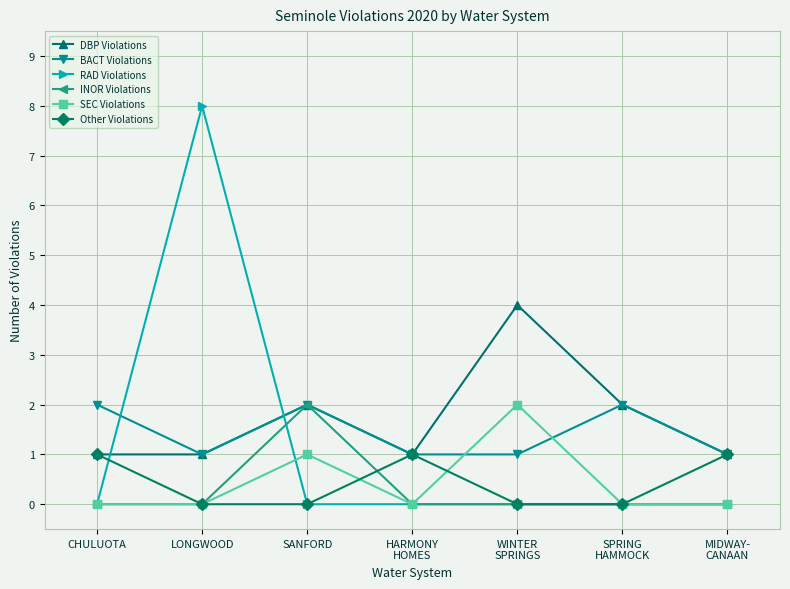

What is the difference between the highest and lowest values at MIDWAY-
CANAAN?

1